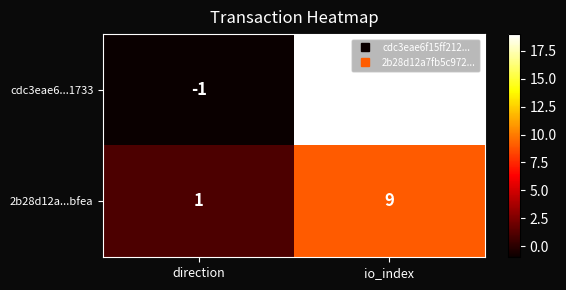

Reading left to right, what are all the values shown in this chart?

cdc3eae6...1733: direction=-1	io_index=19
2b28d12a...bfea: direction=1	io_index=9